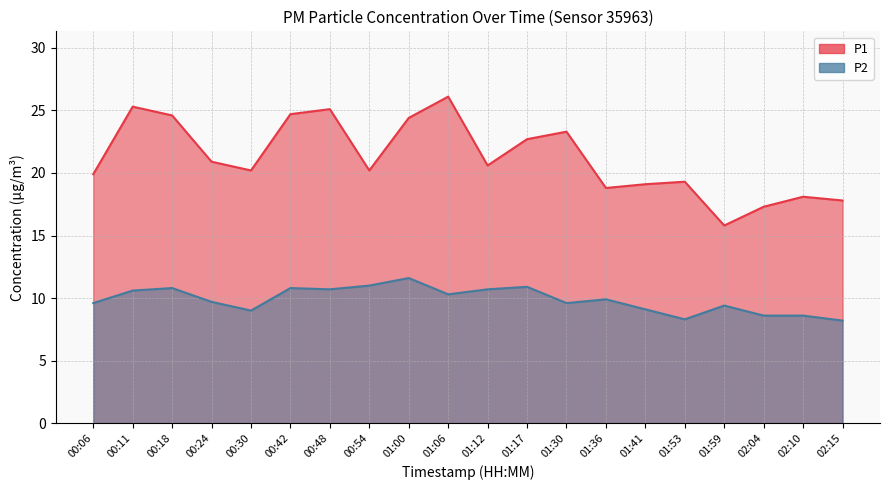

Where does the P1 series first go above 20?

00:11